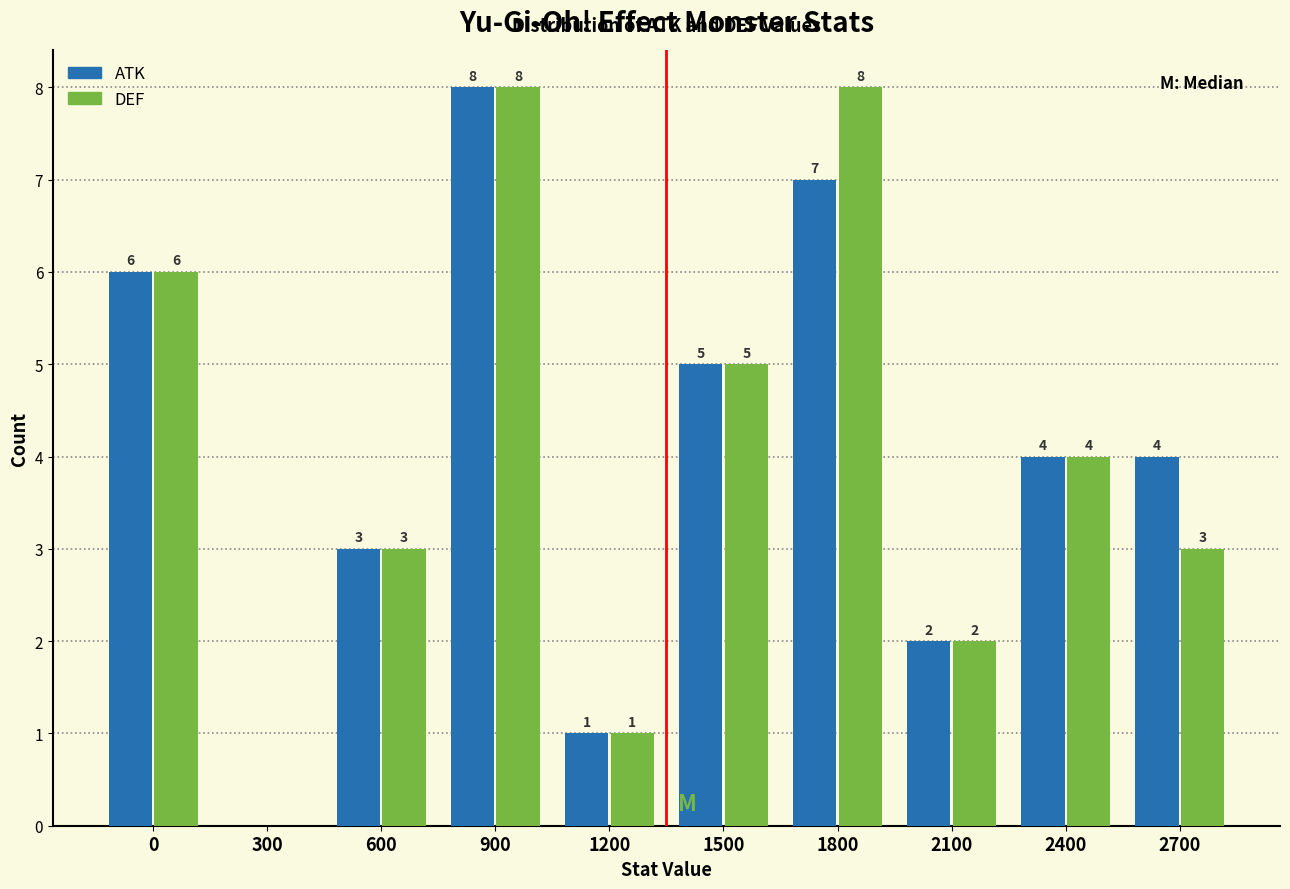

Reading left to right, what are all the values shown in this chart?

ATK: 0=6	300=0	600=3	900=8	1200=1	1500=5	1800=7	2100=2	2400=4	2700=4
DEF: 0=6	300=0	600=3	900=8	1200=1	1500=5	1800=8	2100=2	2400=4	2700=3